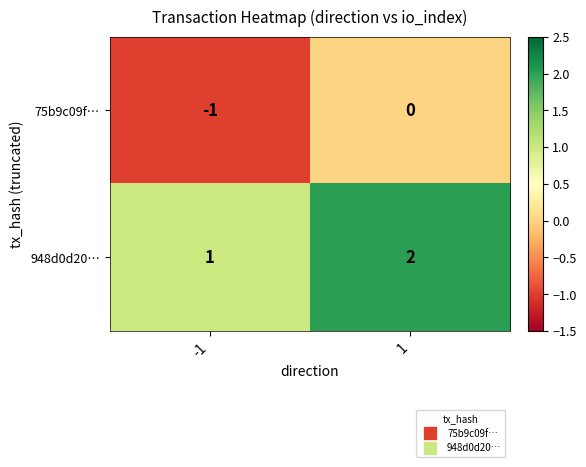

The 948d0d20… series shows 2 at 1. True or false?

True